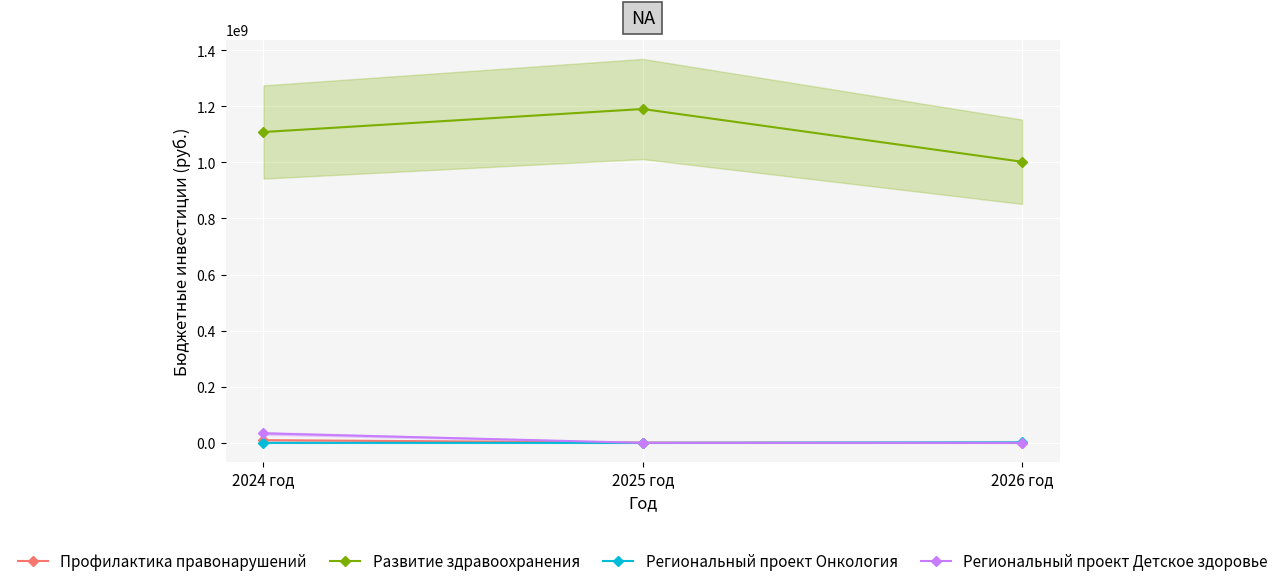

Read the Профилактика правонарушений value at 2024 год.

9685458.2